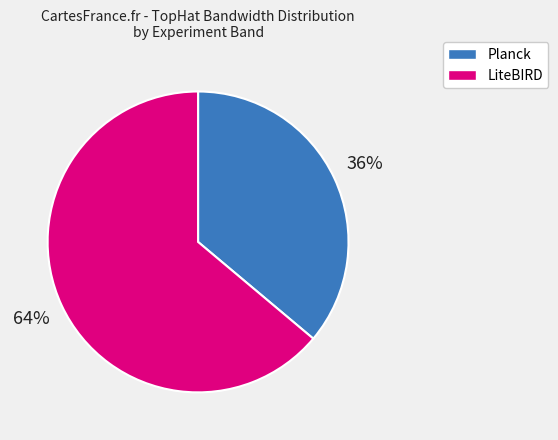

How many segments does this pie chart have?

2